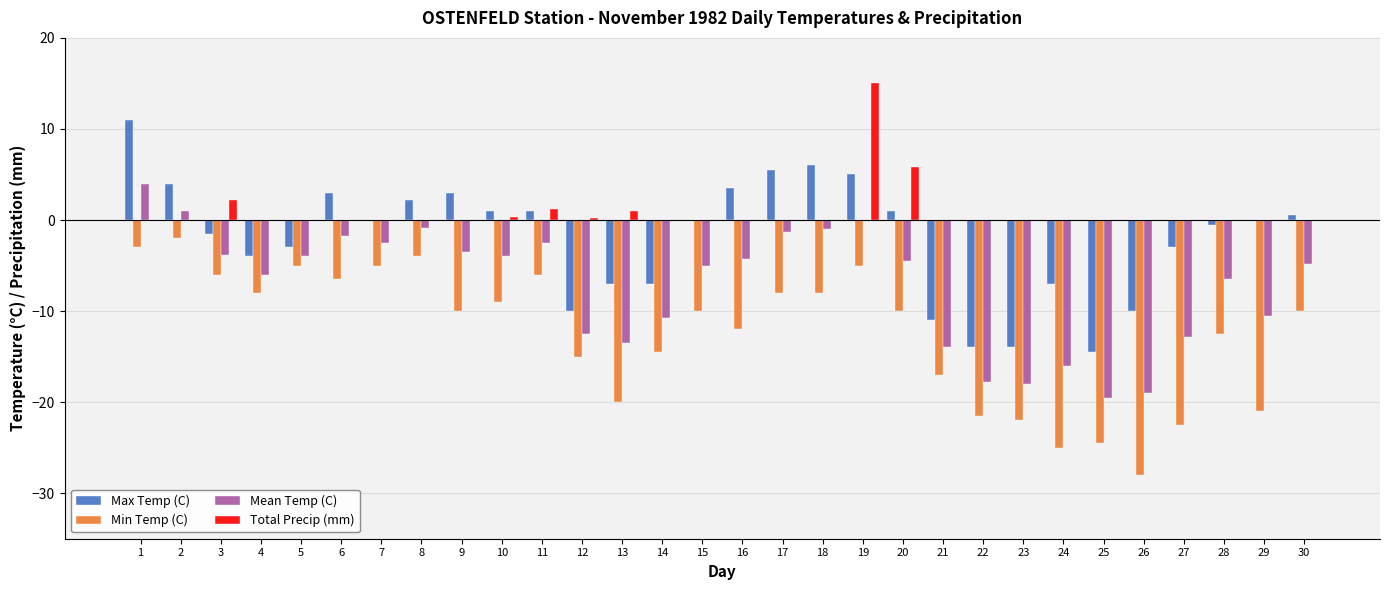

How many series are shown in this chart?

4